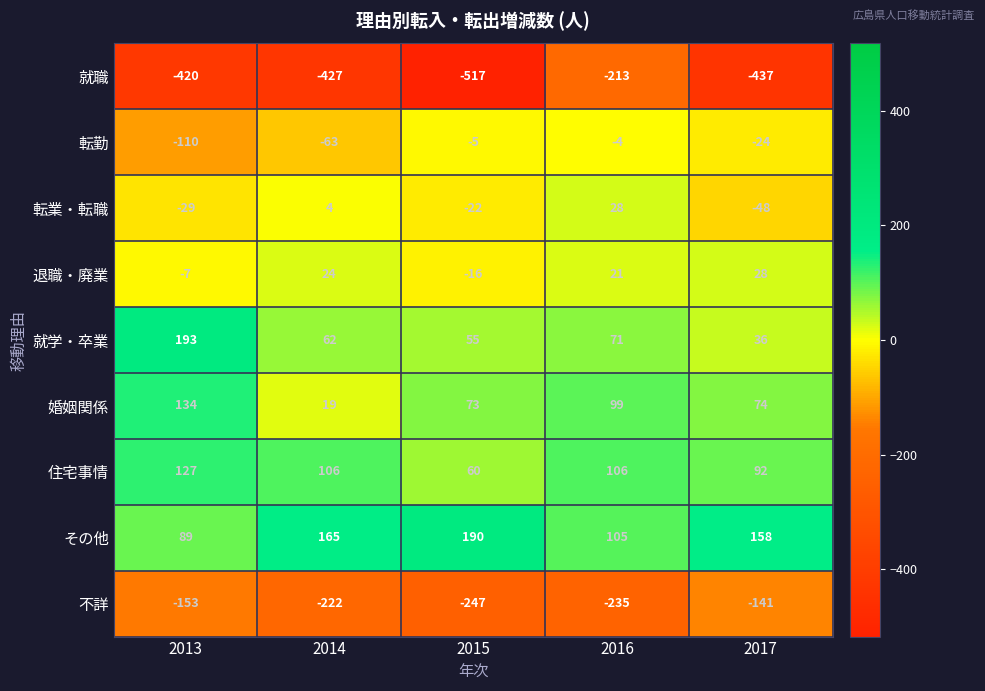

What value does the その他 series have at 2014, to the nearest 5?

165